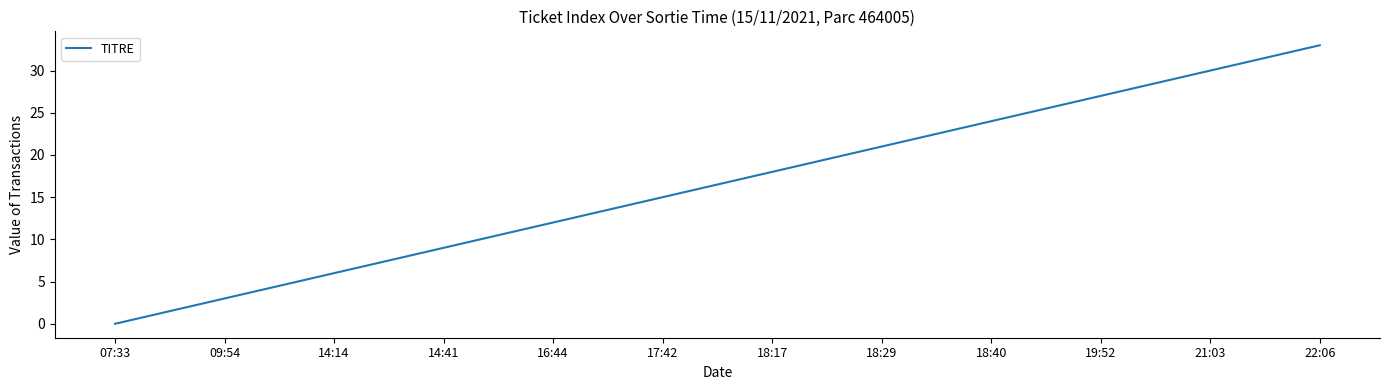

What is the greatest value displayed?

33